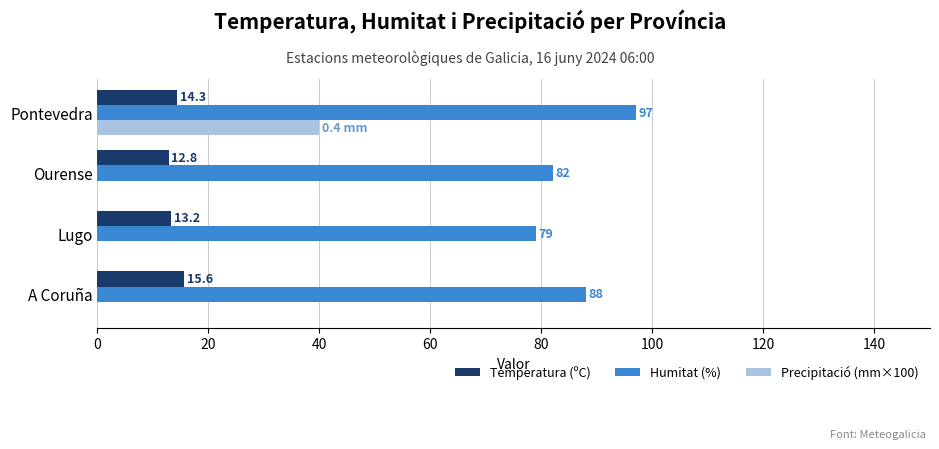

At which category is the sum across all series the highest?

Pontevedra